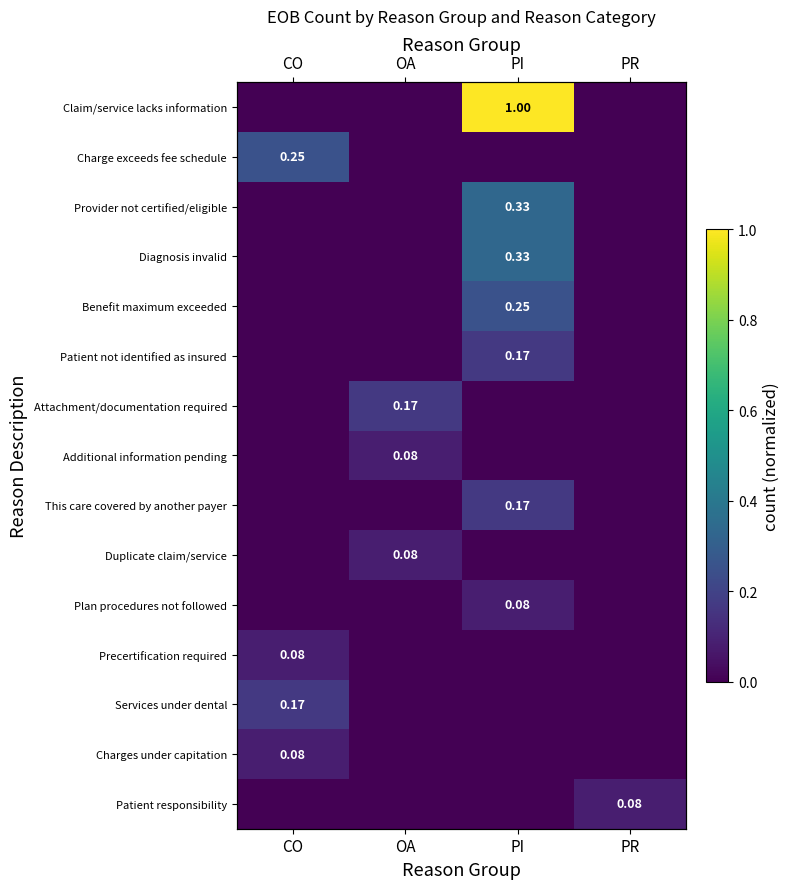

What is the maximum value shown in the chart?

1.0